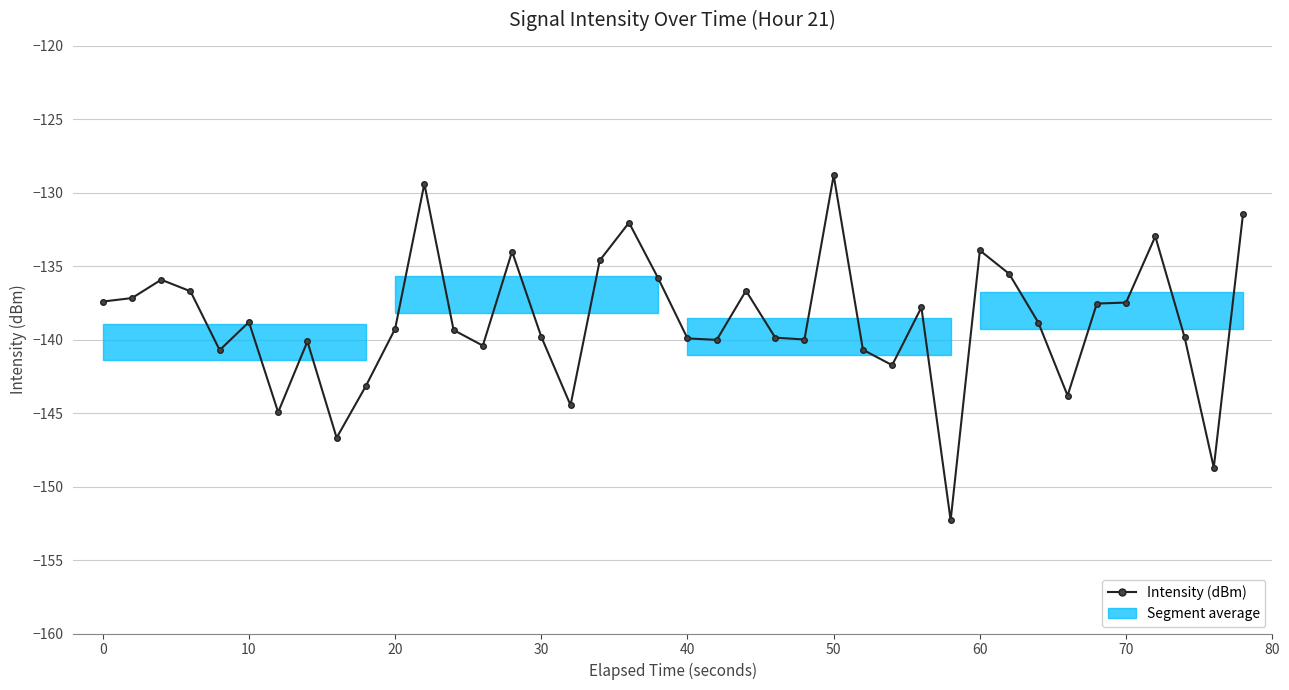

Is this an area chart (filled region under the line)?

No